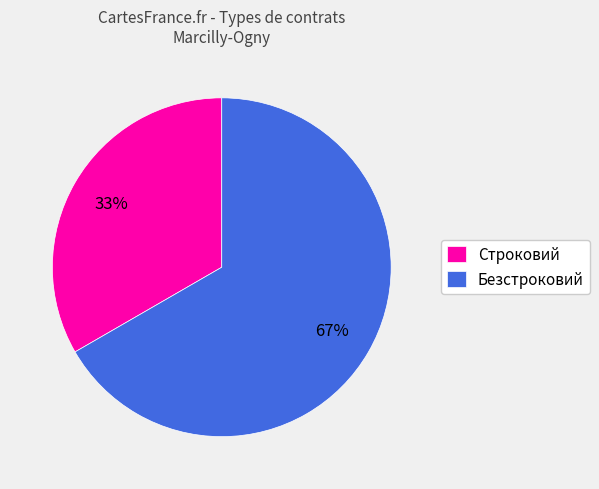

What is the smallest slice in the pie chart?

Строковий